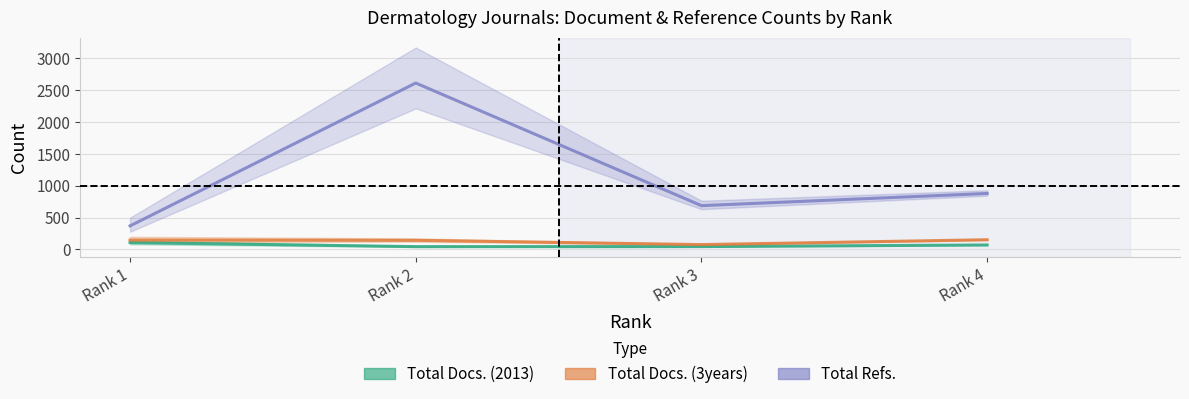

At which category is the sum across all series the highest?

Rank 2